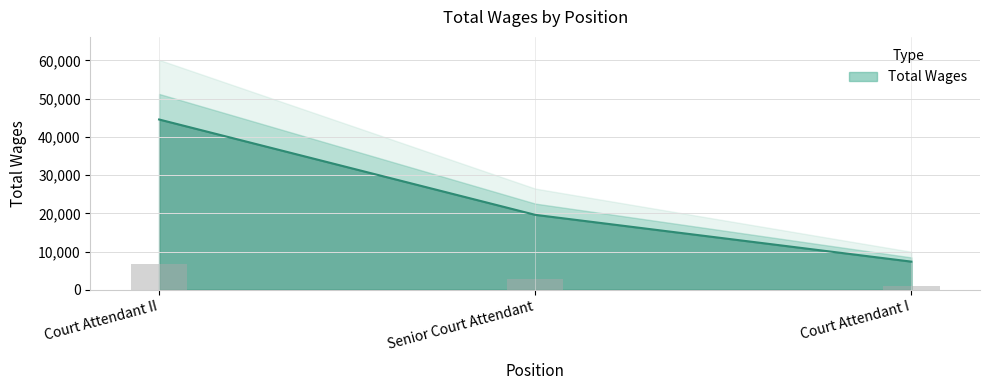

What is the greatest value displayed?

44541